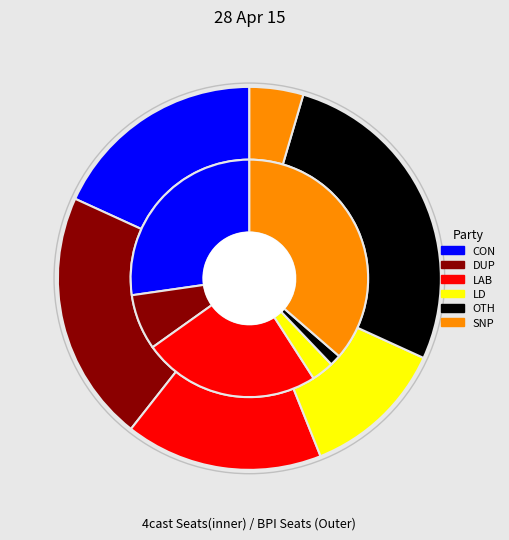

Is there a majority slice in this chart?

No